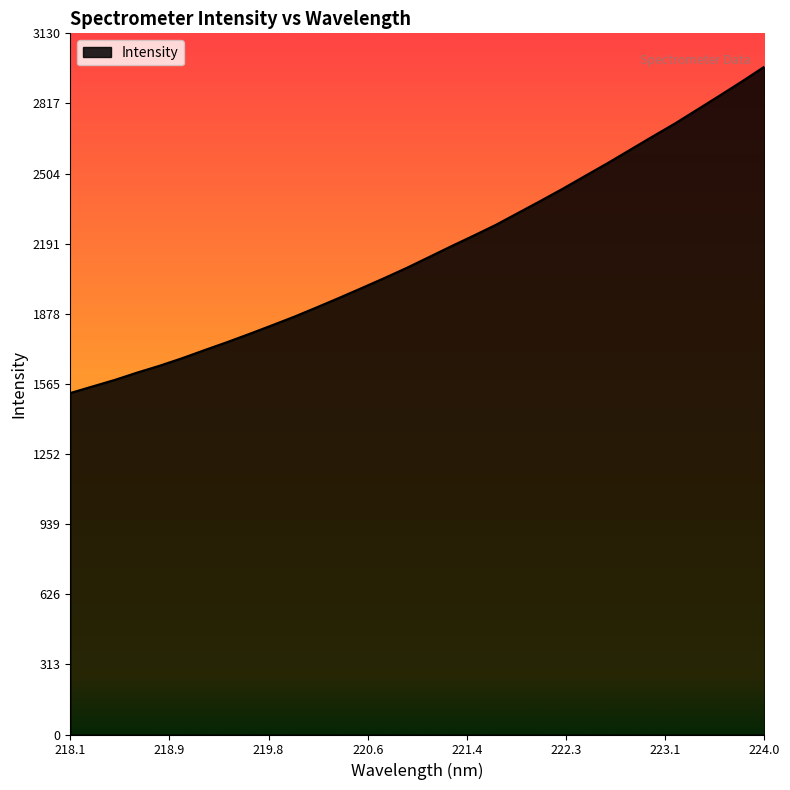

Reading left to right, list all the values displayed in this chart.

1524.6	1554.1	1583.5	1616.3	1646.9	1680.4	1716.5	1751.9	1788.8	1826.8	1865.5	1907.0	1949.5	1993.0	2037.1	2082.5	2130.9	2179.6	2227.0	2275.4	2329.0	2382.7	2437.4	2494.6	2551.4	2610.5	2669.7	2727.7	2789.9	2852.3	2915.8	2981.3